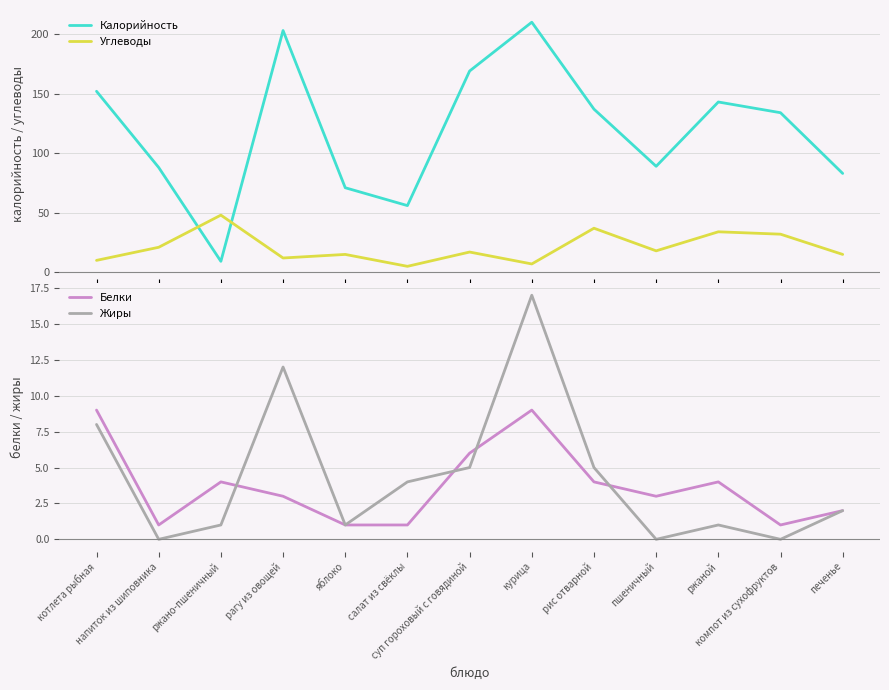

List the labels in order of Калорийность value, smallest first.

ржано-пшеничный, салат из свёклы, яблоко, печенье, напиток из шиповника, пшеничный, компот из сухофруктов, рис отварной, ржаной, котлета рыбная, суп гороховый с говядиной, рагу из овощей, курица